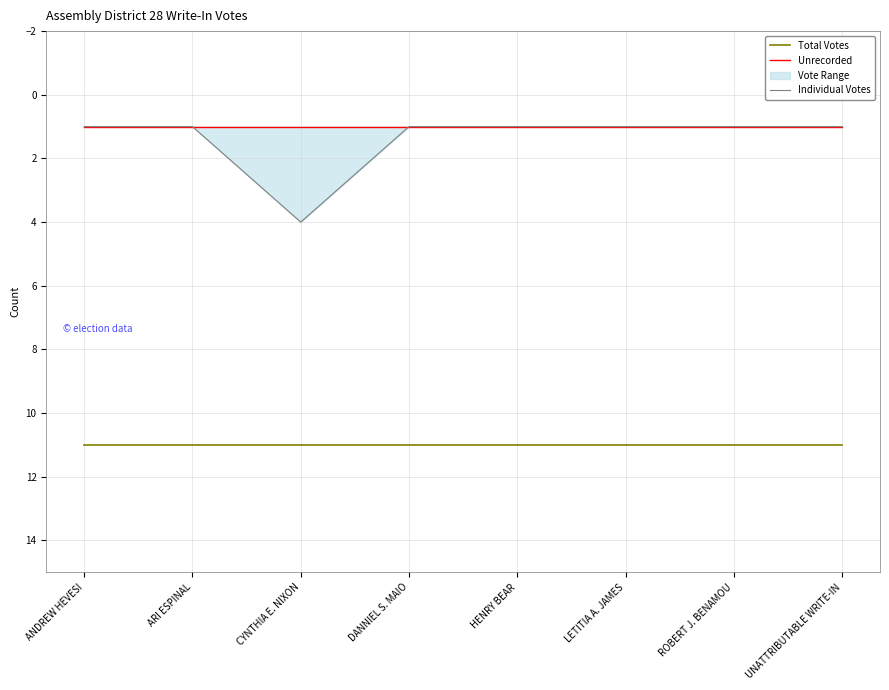

The value of Individual Votes at UNATTRIBUTABLE WRITE-IN is 1. True or false?

True